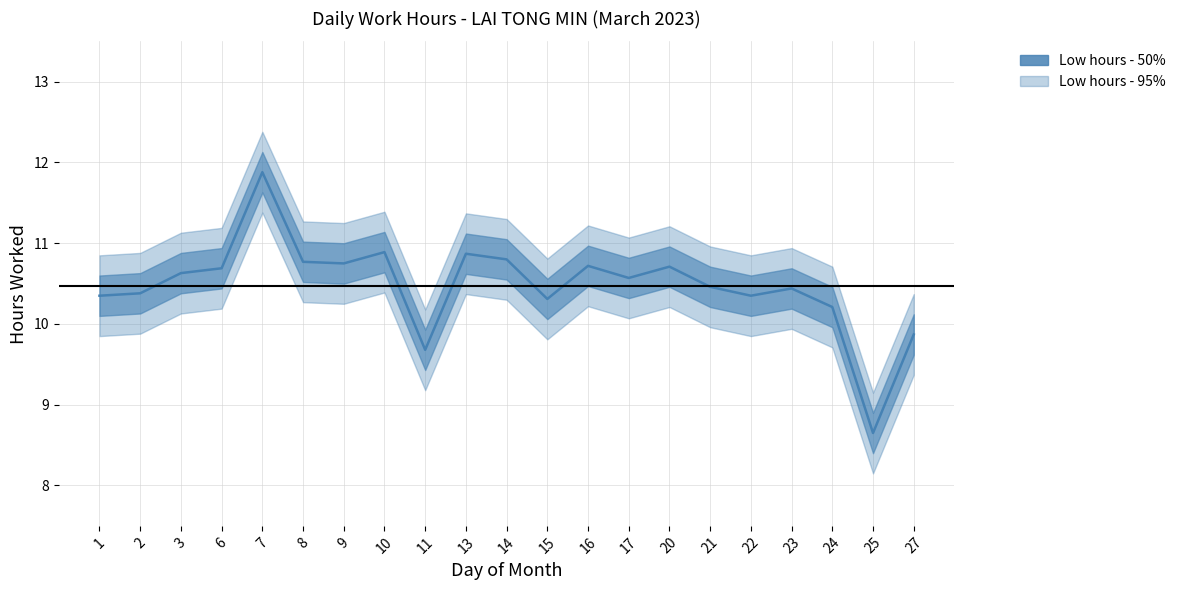

Where does the data first go above 10?

1